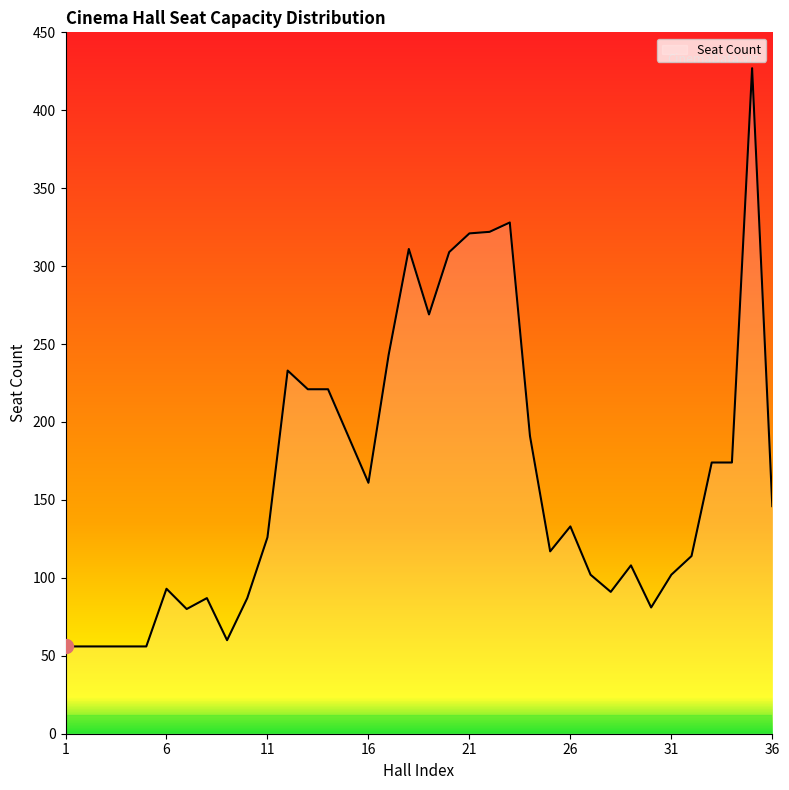

What is the greatest value displayed?

427